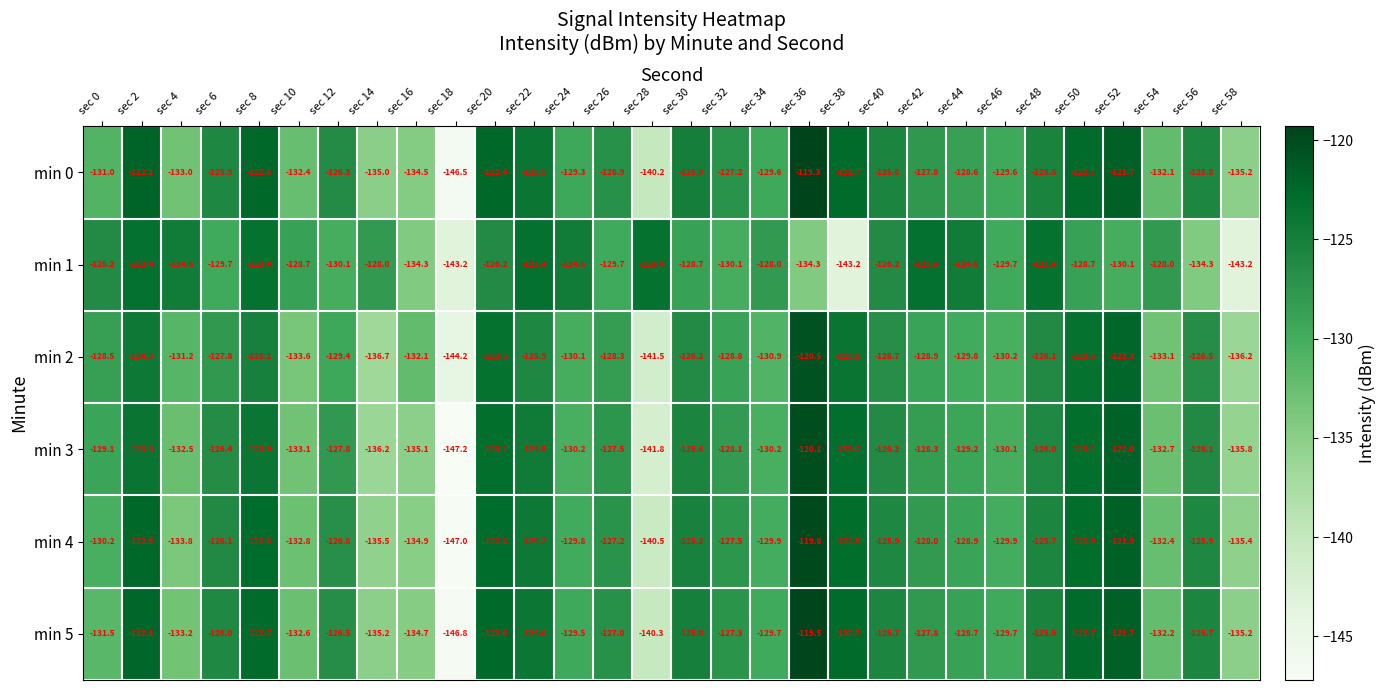

What is the total value across all series at sec 54?

-790.5